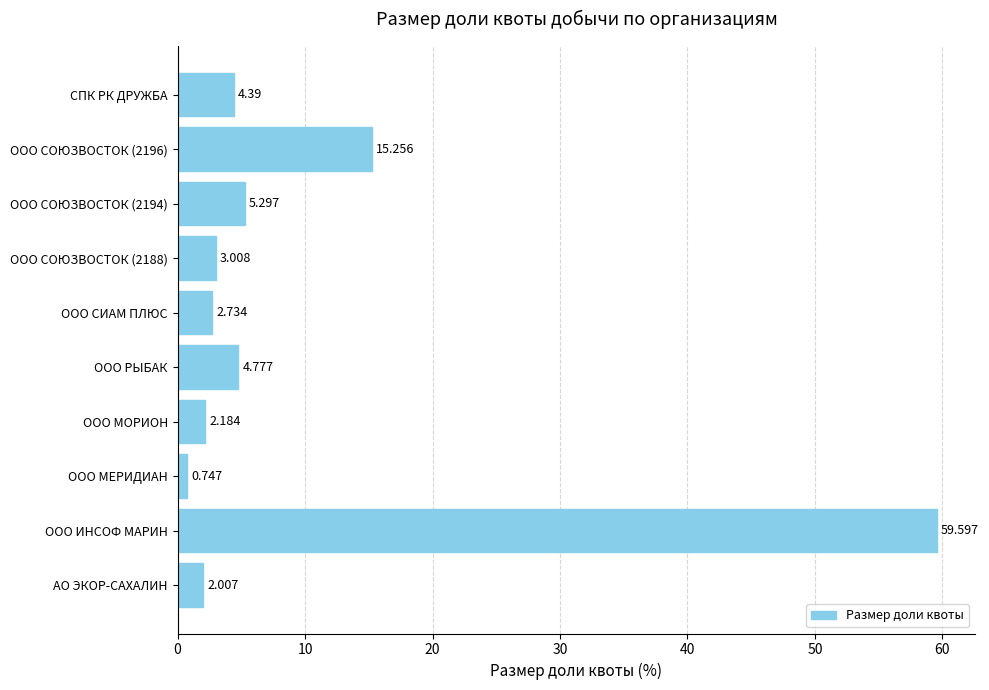

Between ООО СИАМ ПЛЮС and ООО МЕРИДИАН, which is larger?

ООО СИАМ ПЛЮС